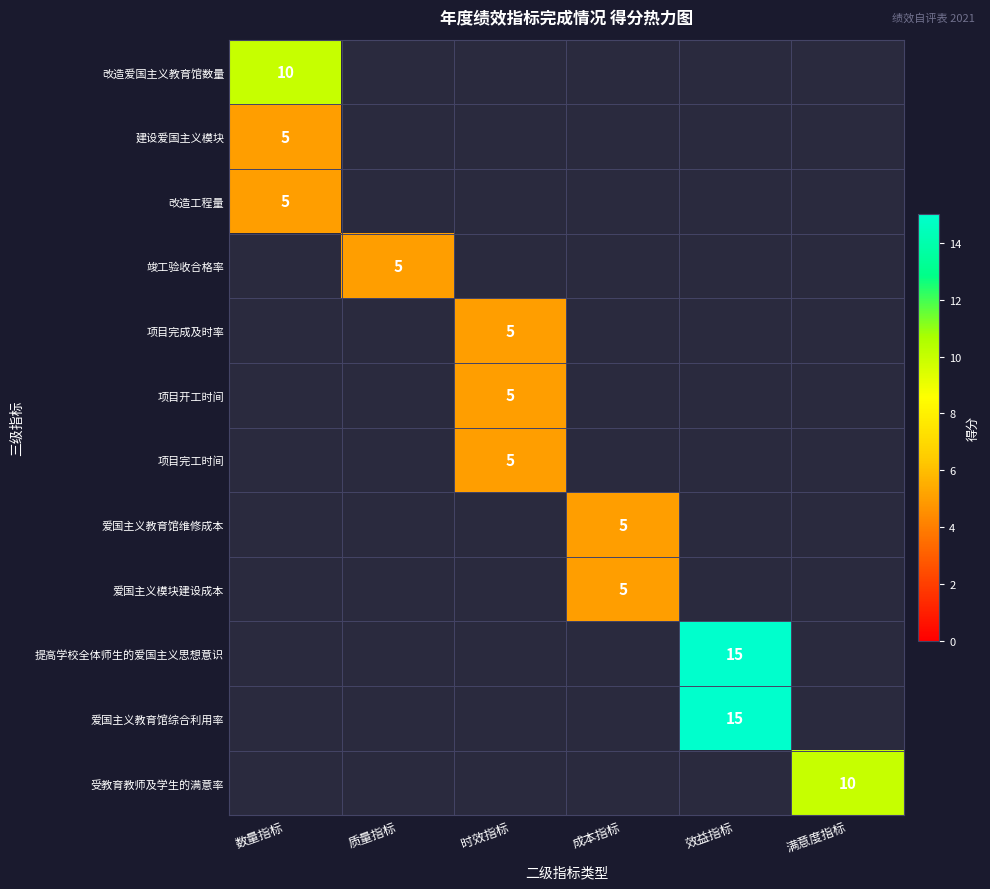

Is it true that 建设爱国主义模块 equals 8 at 数量指标?

False